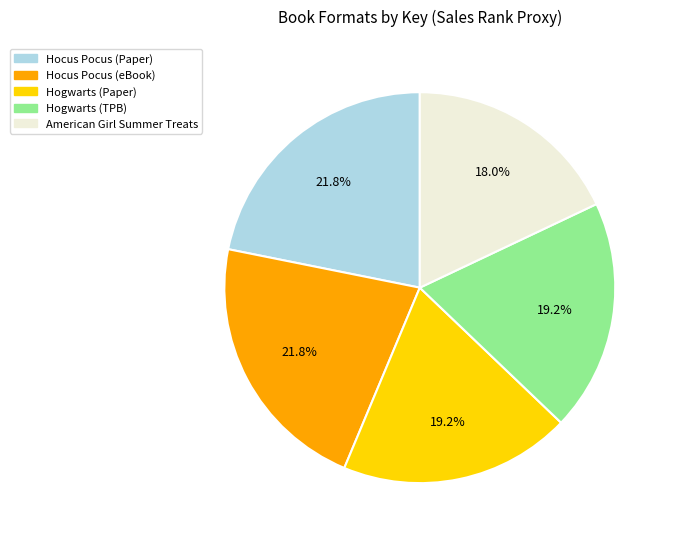

Is there a majority slice in this chart?

No